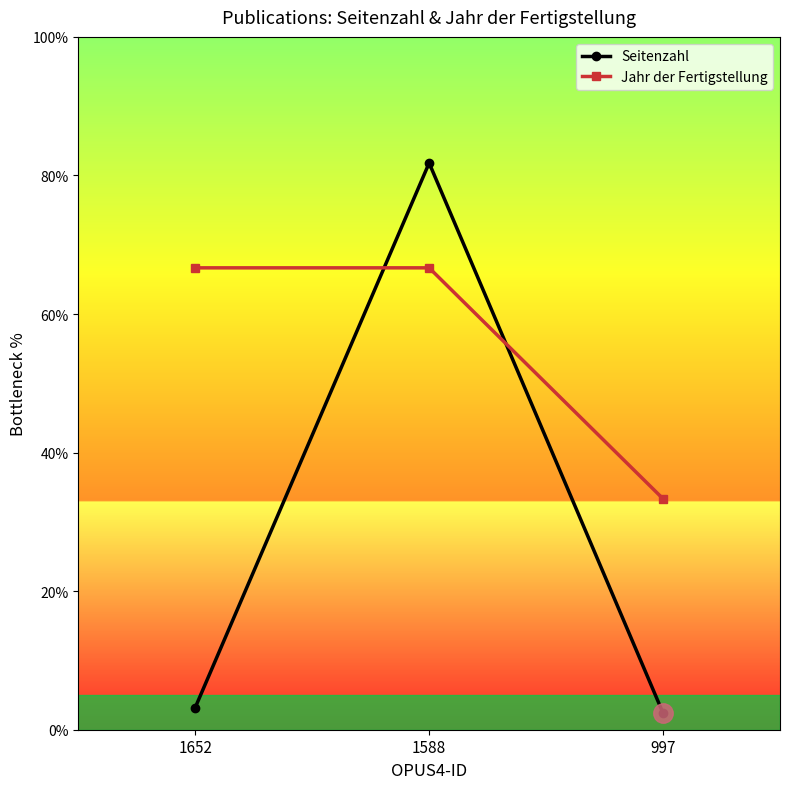

Reading left to right, extract all data points from this chart.

Seitenzahl: 3.2	81.8	2.4
Jahr der Fertigstellung: 66.7	66.7	33.3